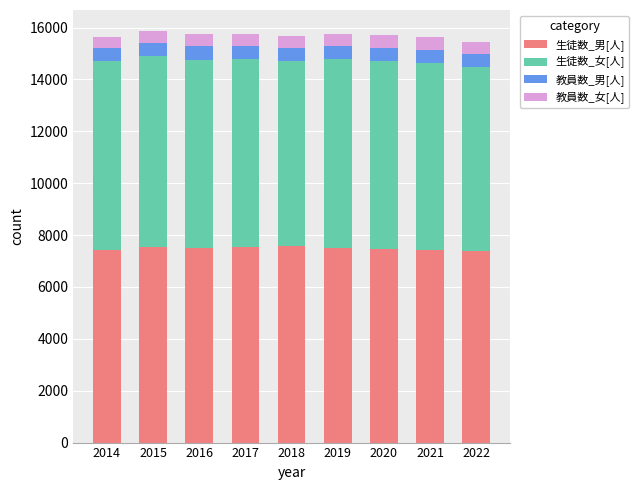

What is the highest value of the 生徒数_男[人] series?

7565